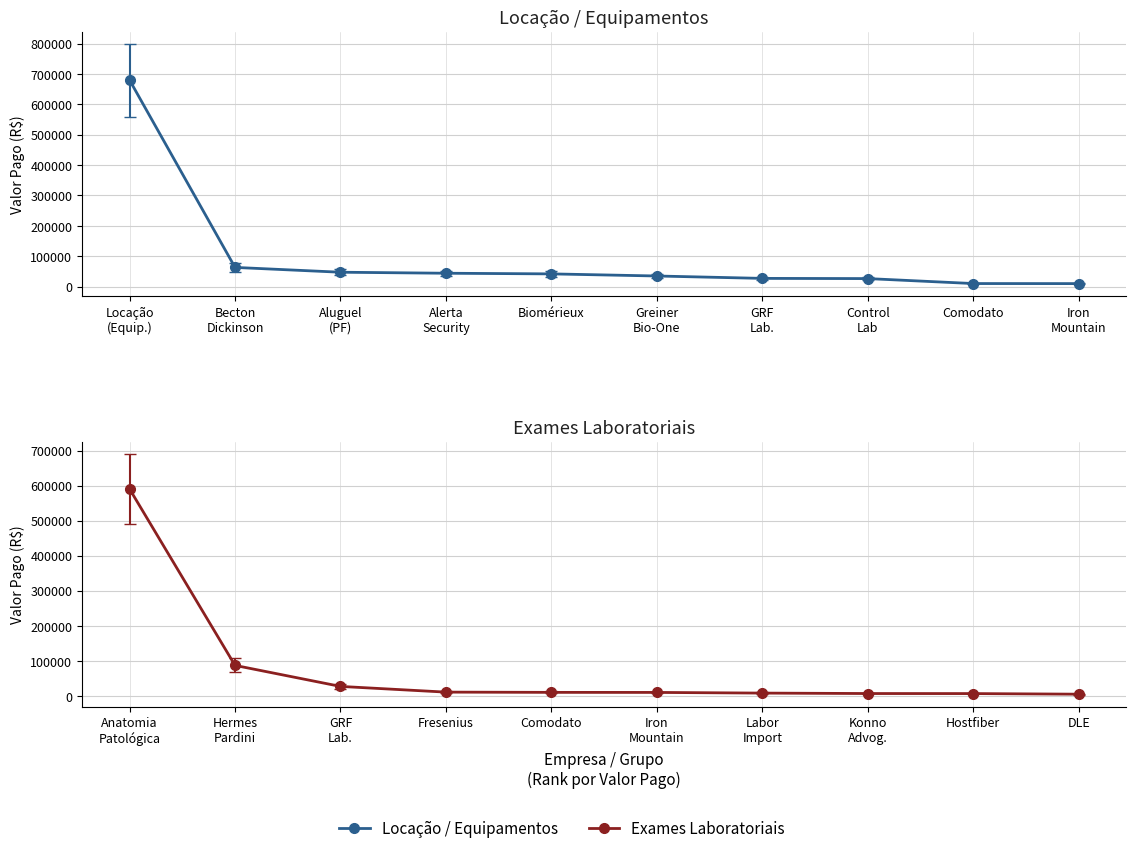

What is the label of the 1st point from the left?

Locação
(Equip.)